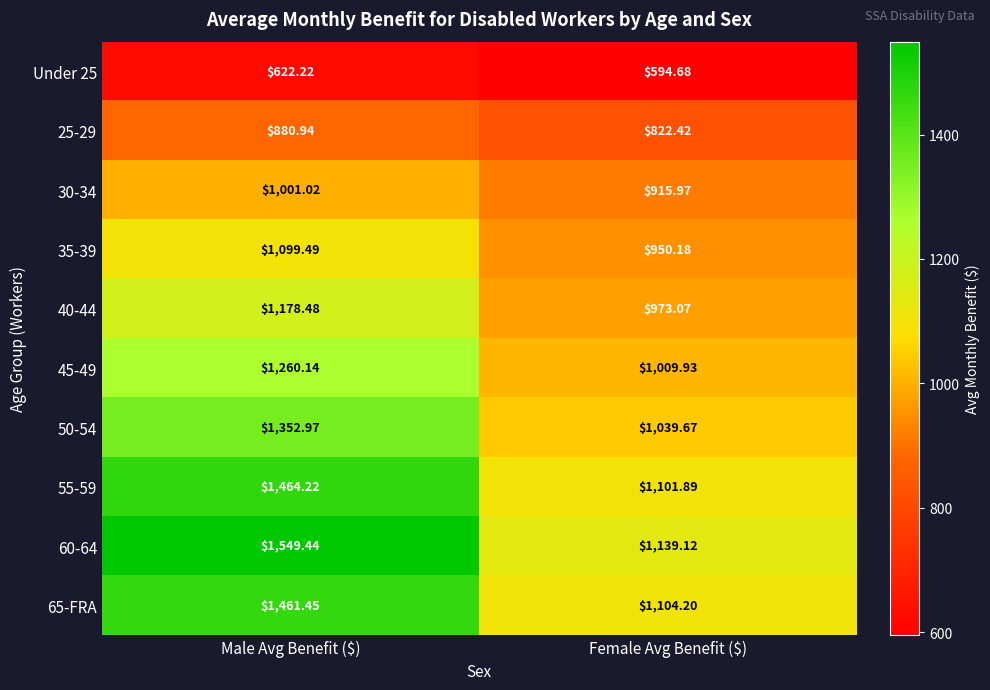

Which label corresponds to the smallest value in the chart?

Female Avg Benefit ($)